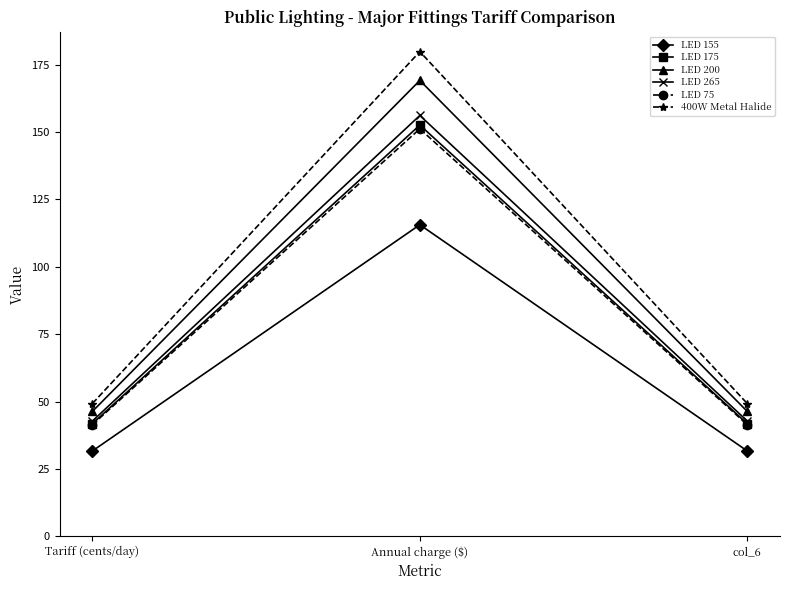

What is the sum of all LED 200 values?

261.9